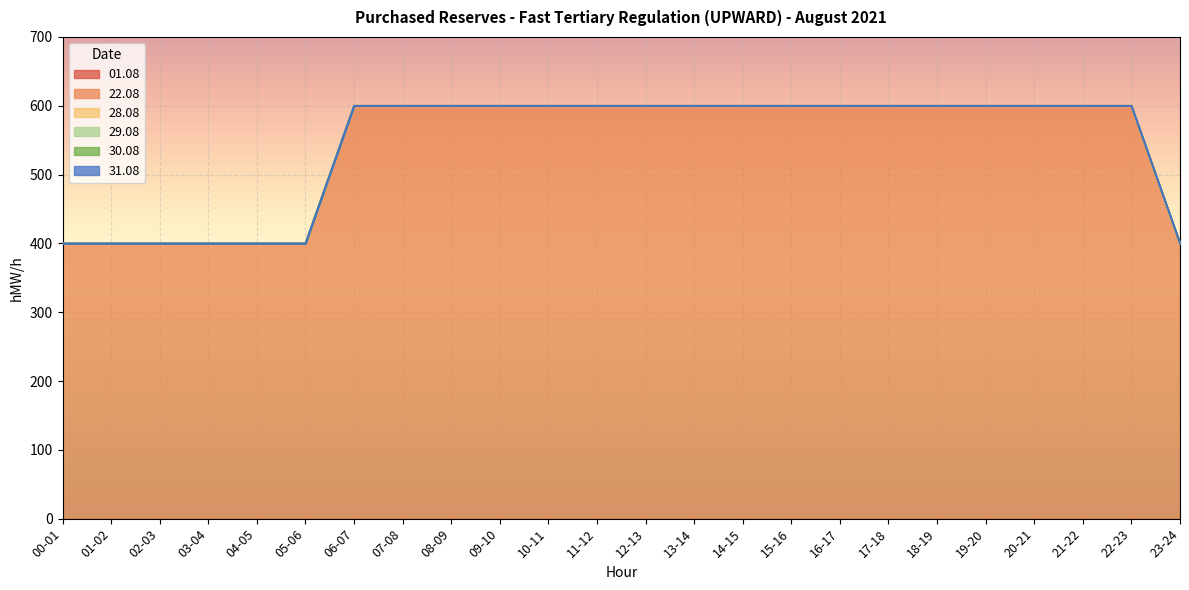

What are all the series names shown in the legend?

01.08, 22.08, 28.08, 29.08, 30.08, 31.08